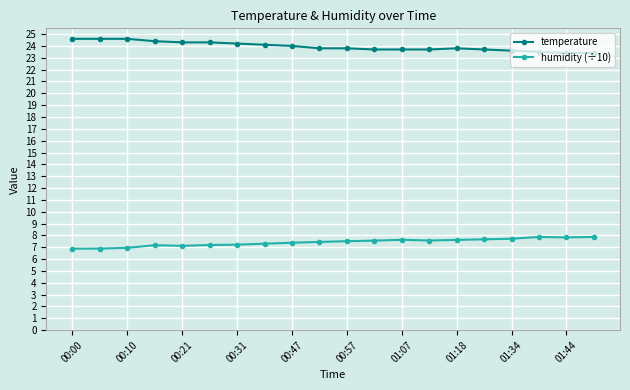

What is the value of the temperature point at the 16th from the left?

23.7